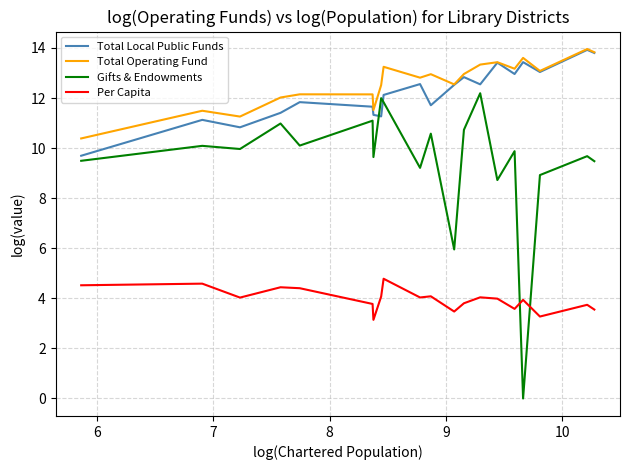

True or false: Gifts & Endowments and Total Operating Fund intersect in this chart.

False